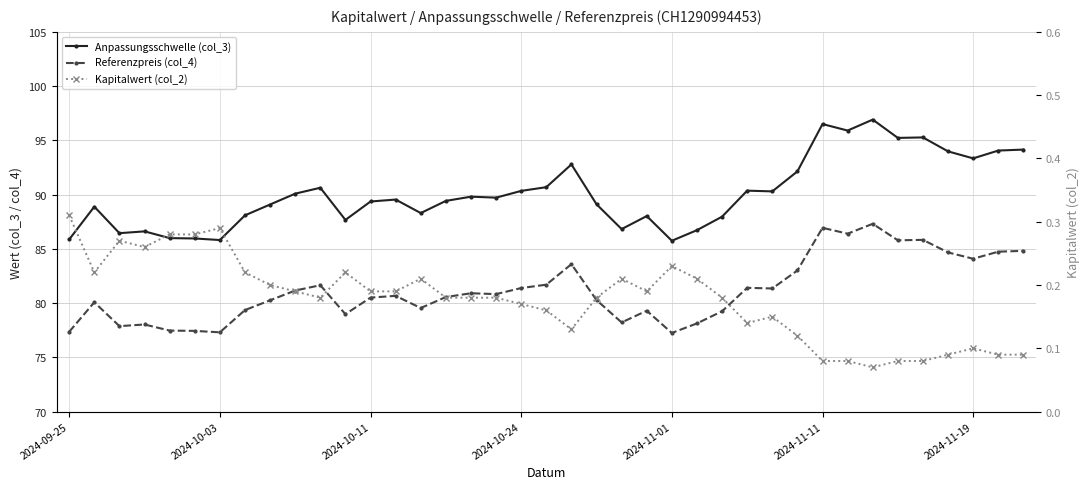

True or false: Kapitalwert (col_2) and Anpassungsschwelle (col_3) cross at least once.

False